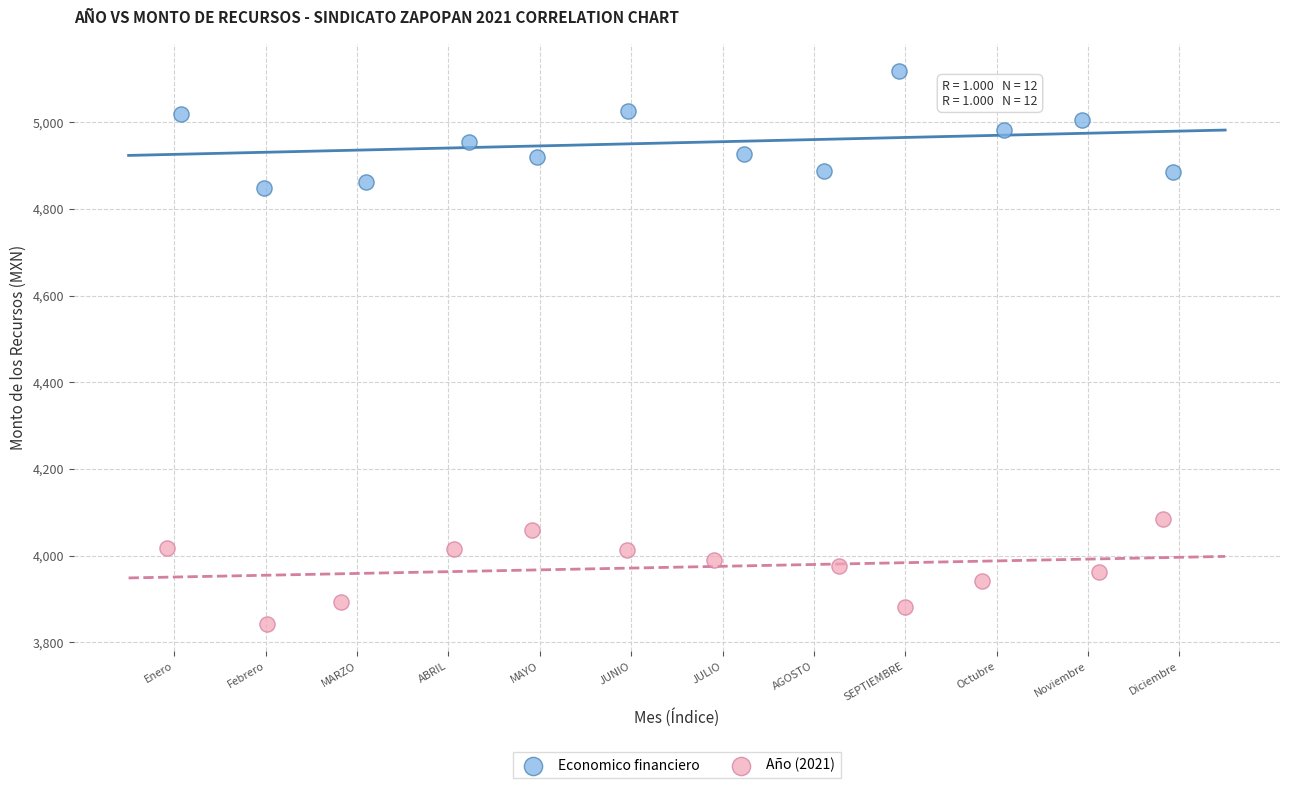

Which series contains the lowest Y value?

Año (2021)